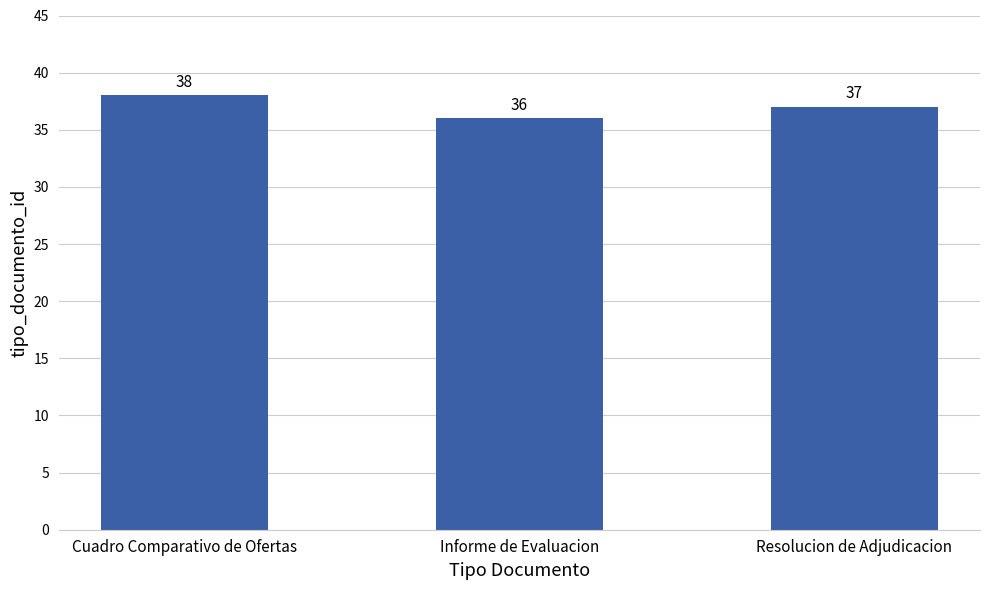

Does the chart contain stacked bars?

No